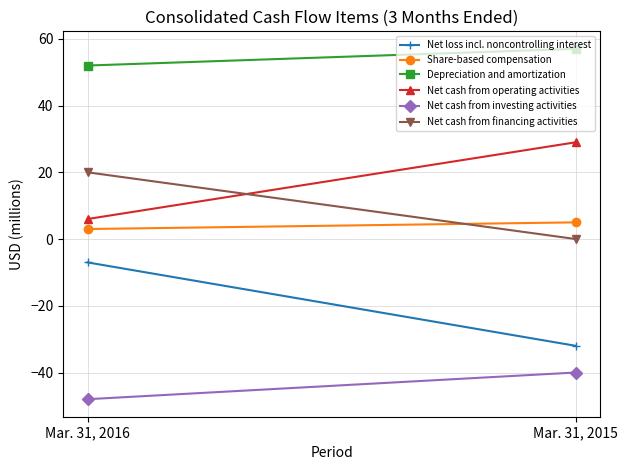

The value of Depreciation and amortization at Mar. 31, 2016 is 21. True or false?

False